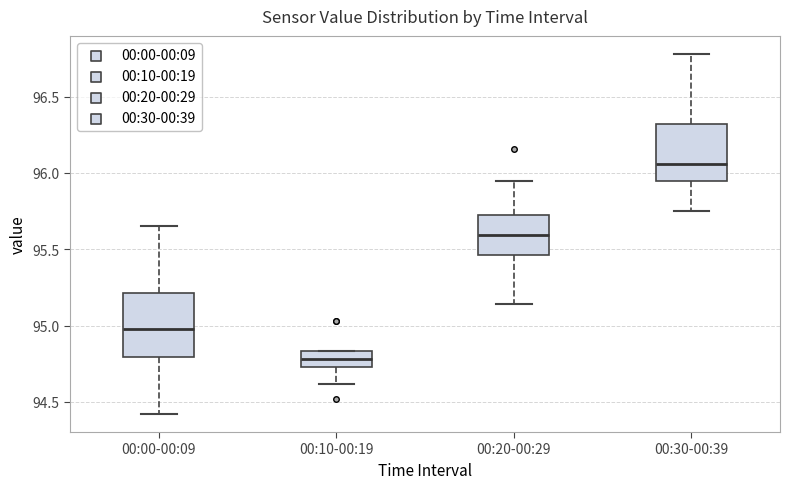

Reading left to right, read every box against the y-axis: the position of its median line, the range the box covers, and the ends of its whiskers. The values are not printed on the chart, so give them approximately, as read against the axis.

00:00-00:09: median 95.00, box 94.80 to 95.20, whiskers 94.40 to 95.65
00:10-00:19: median 94.80, box 94.75 to 94.85, whiskers 94.60 to 94.85
00:20-00:29: median 95.60, box 95.45 to 95.75, whiskers 95.15 to 95.95
00:30-00:39: median 96.05, box 95.95 to 96.30, whiskers 95.75 to 96.80